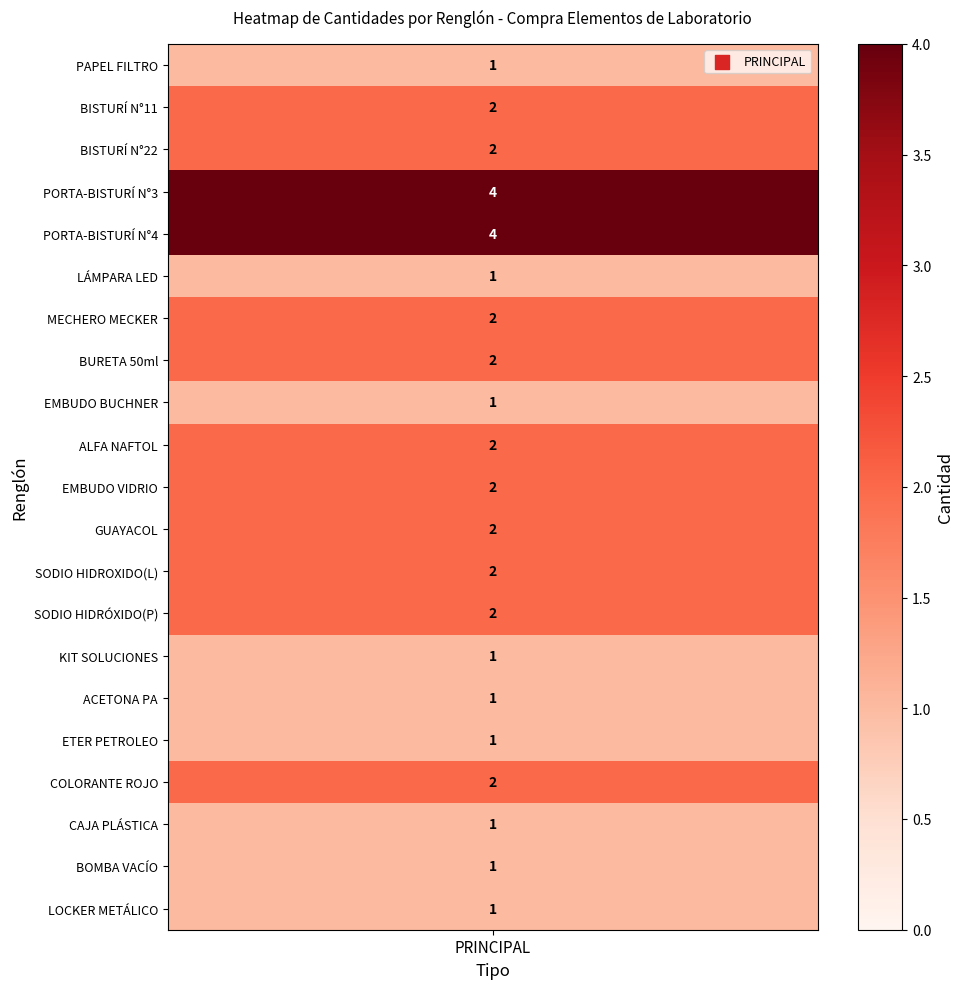

What is the average value?

2